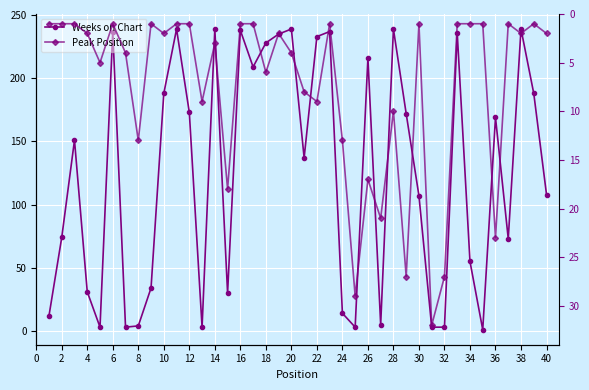

What is the average value of the Peak Position series?

8